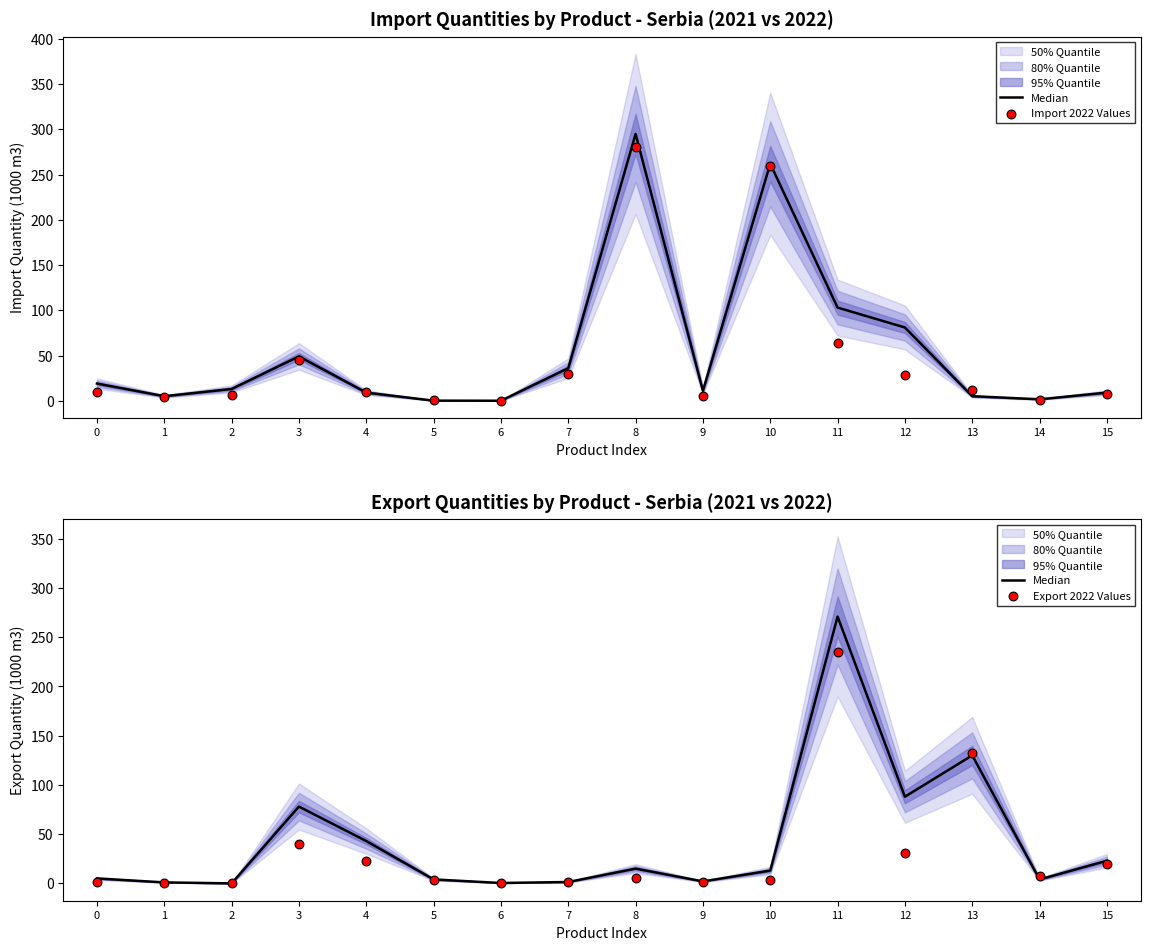

What is the total value across all series at 6?

0.4